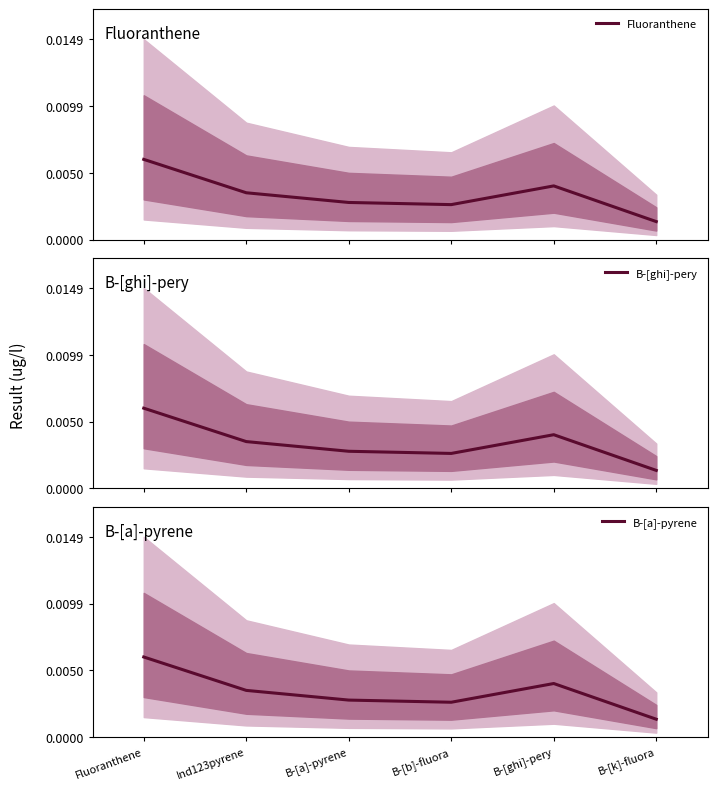

True or false: B-[a]-pyrene and B-[ghi]-pery intersect in this chart.

False